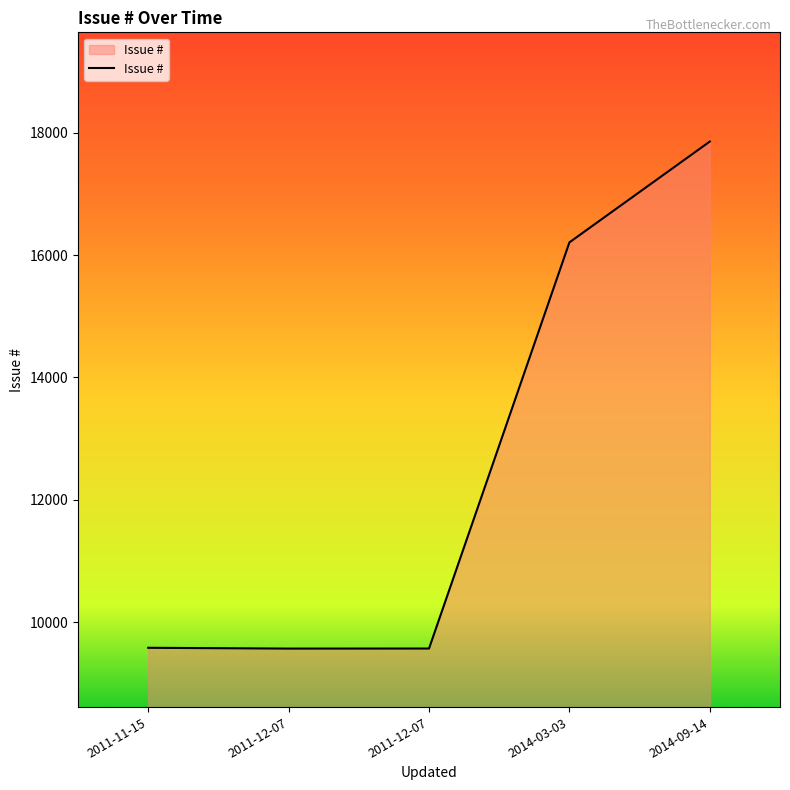

At which category does the chart reach its peak across all series?

2014-09-14